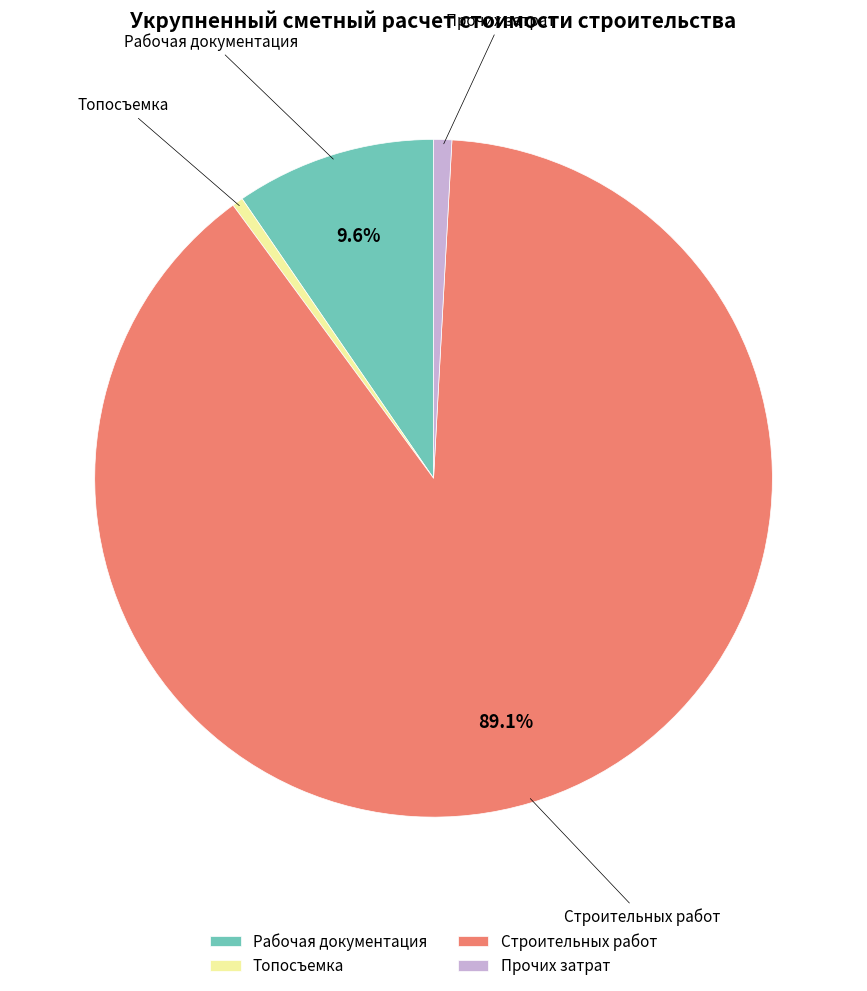

The Рабочая документация slice represents 10% of the pie. True or false?

True